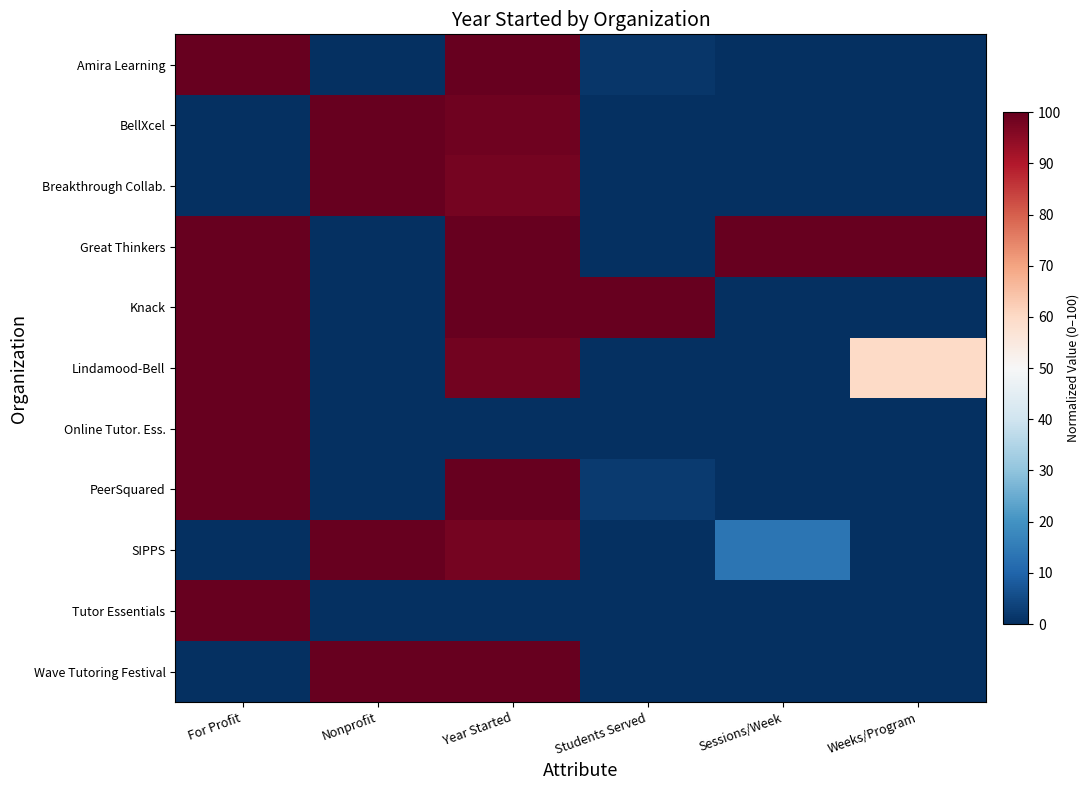

What is the total value across all series at For Profit?

700.0